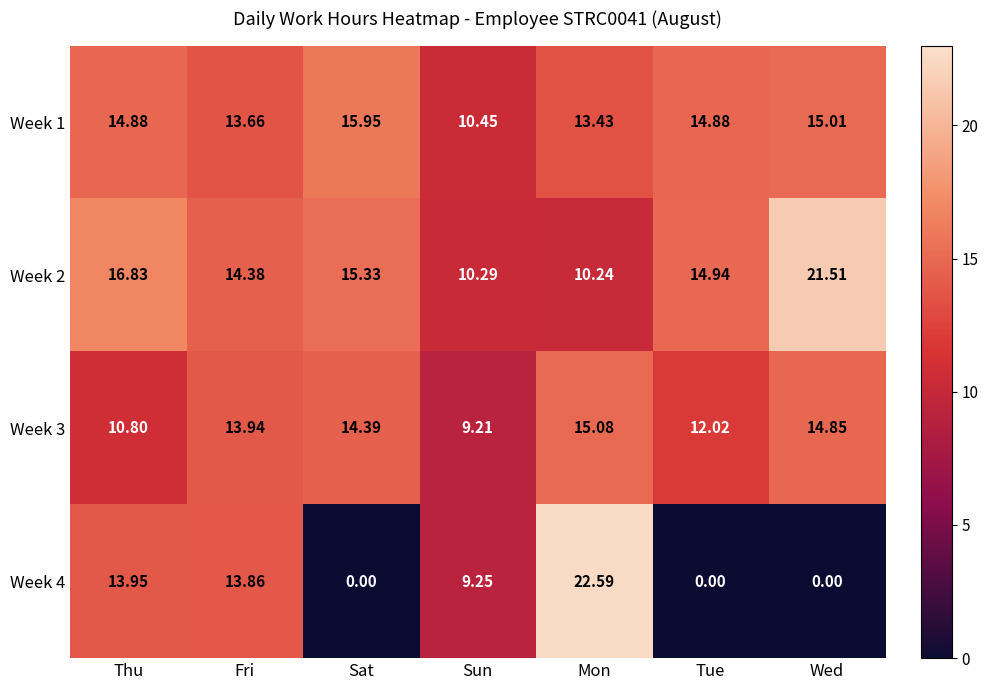

Where does the Week 2 series first go above 14?

Thu